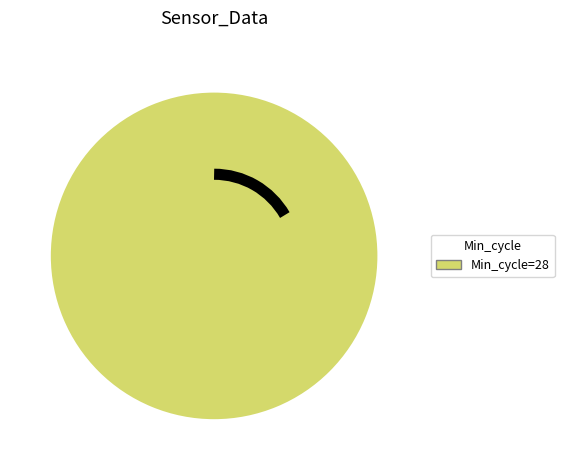

Is there a majority slice in this chart?

Yes